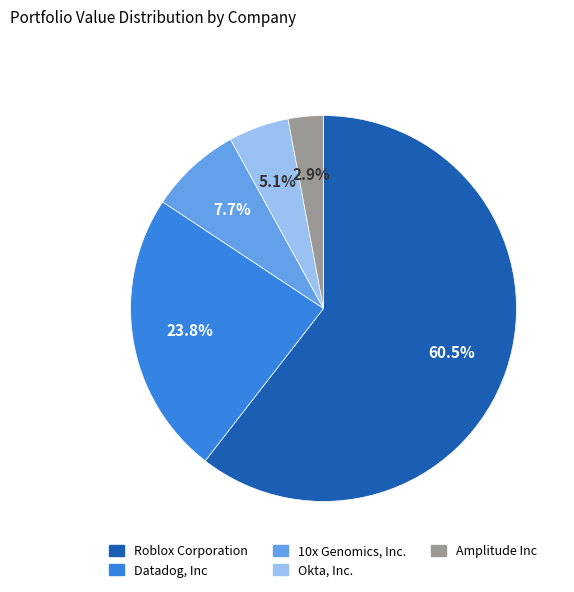

What is the ratio of the value at Okta, Inc. to the value at 10x Genomics, Inc.?

0.7